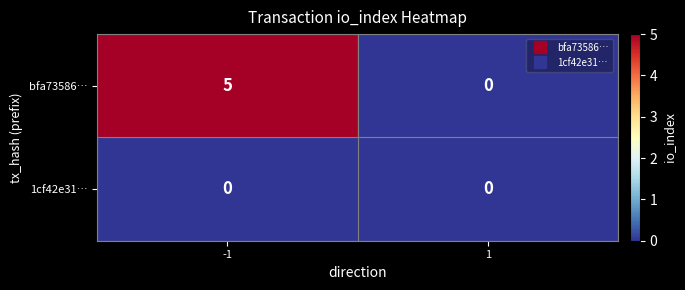

Is the value of bfa73586… at -1 greater than the value of 1cf42e31… at -1?

Yes